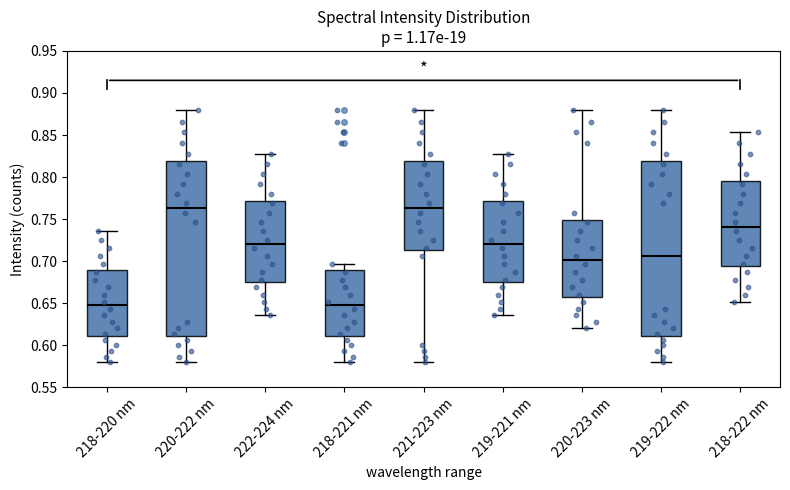

Reading left to right, read every box against the y-axis: the position of its median line, the range the box covers, and the ends of its whiskers. The values are not printed on the chart, so give them approximately, as read against the axis.

218-220 nm: median 0.645, box 0.610 to 0.690, whiskers 0.580 to 0.735
220-222 nm: median 0.765, box 0.610 to 0.820, whiskers 0.580 to 0.880
222-224 nm: median 0.720, box 0.675 to 0.770, whiskers 0.635 to 0.825
218-221 nm: median 0.645, box 0.610 to 0.690, whiskers 0.580 to 0.695
221-223 nm: median 0.765, box 0.715 to 0.820, whiskers 0.580 to 0.880
219-221 nm: median 0.720, box 0.675 to 0.770, whiskers 0.635 to 0.825
220-223 nm: median 0.700, box 0.660 to 0.750, whiskers 0.620 to 0.880
219-222 nm: median 0.705, box 0.610 to 0.820, whiskers 0.580 to 0.880
218-222 nm: median 0.740, box 0.695 to 0.795, whiskers 0.650 to 0.855